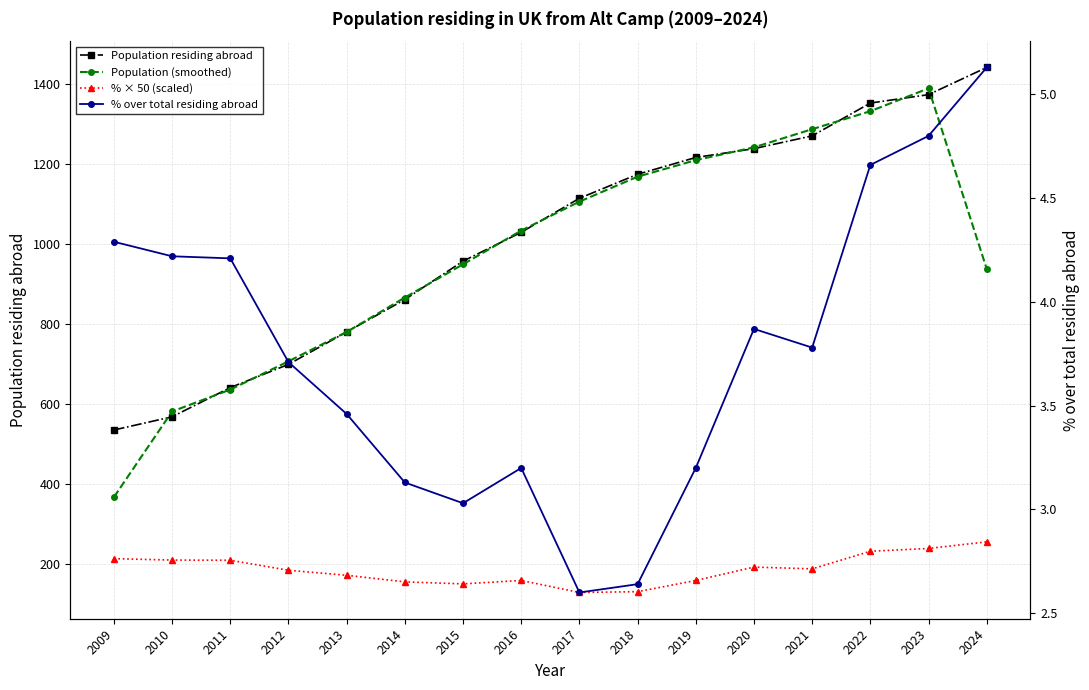

At which category does the chart reach its peak across all series?

2024